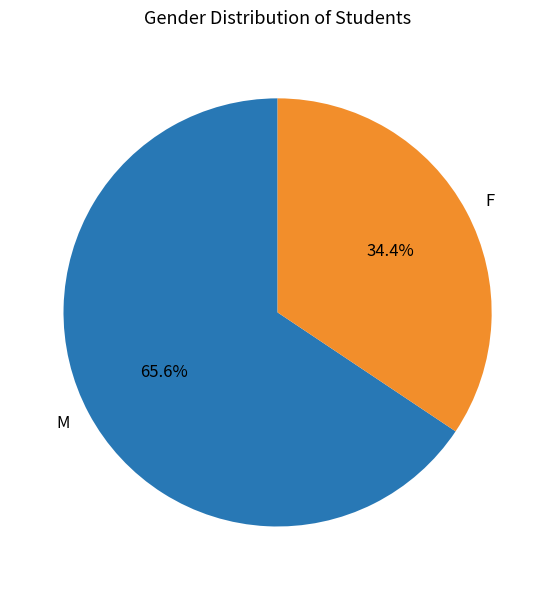

To the nearest percent, what percentage of the pie is M?

66%